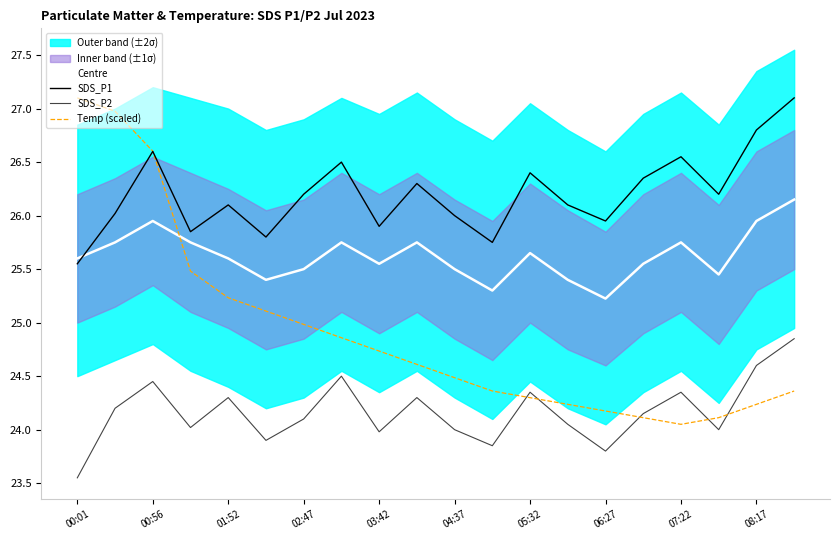

Which category has the highest value in the Temp (scaled) series?

00:01